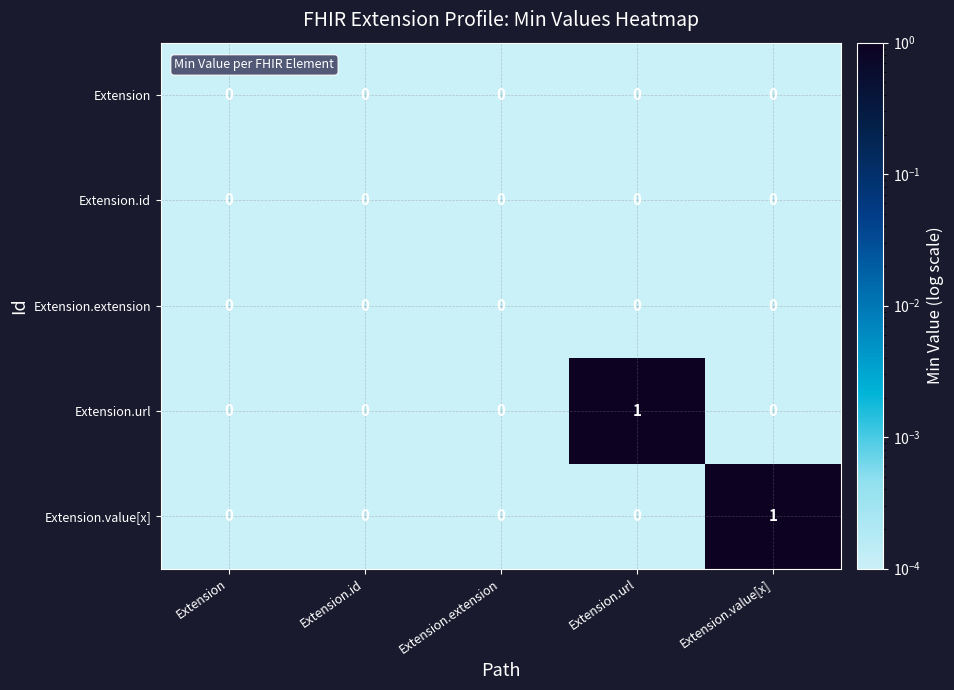

Is the value of Extension.id at Extension greater than the value of Extension.value[x] at Extension.value[x]?

No